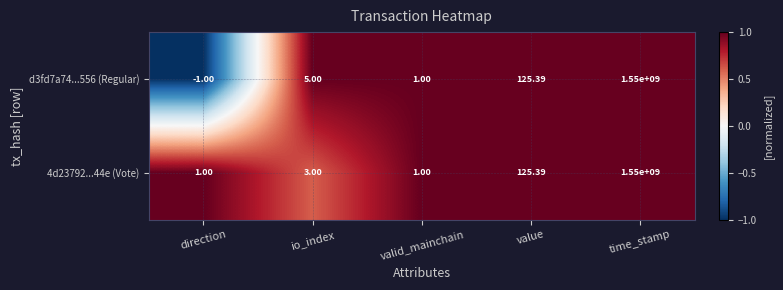

At which category does the chart reach its minimum across all series?

direction